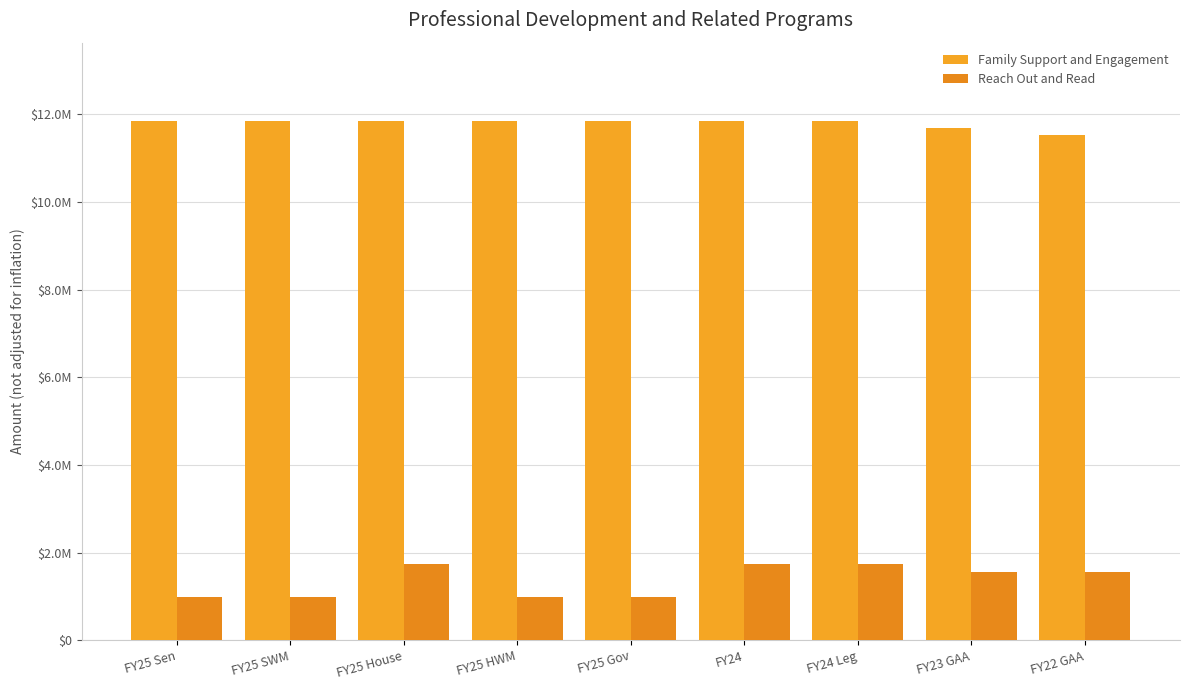

Does the chart contain stacked bars?

No